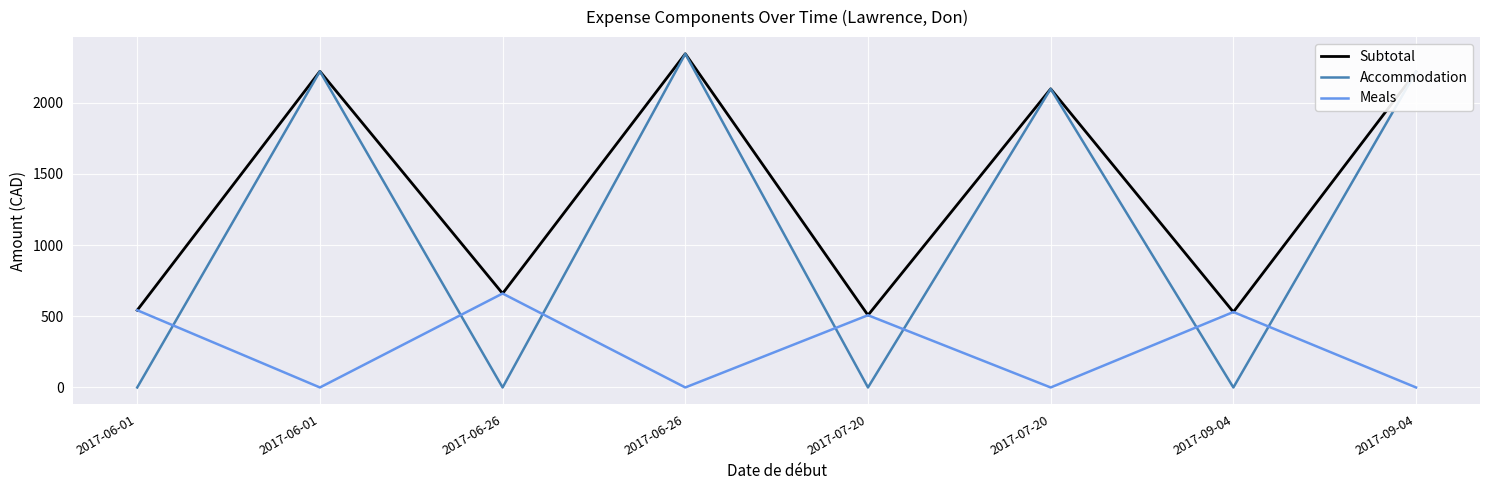

Does the chart have visible grid lines?

Yes